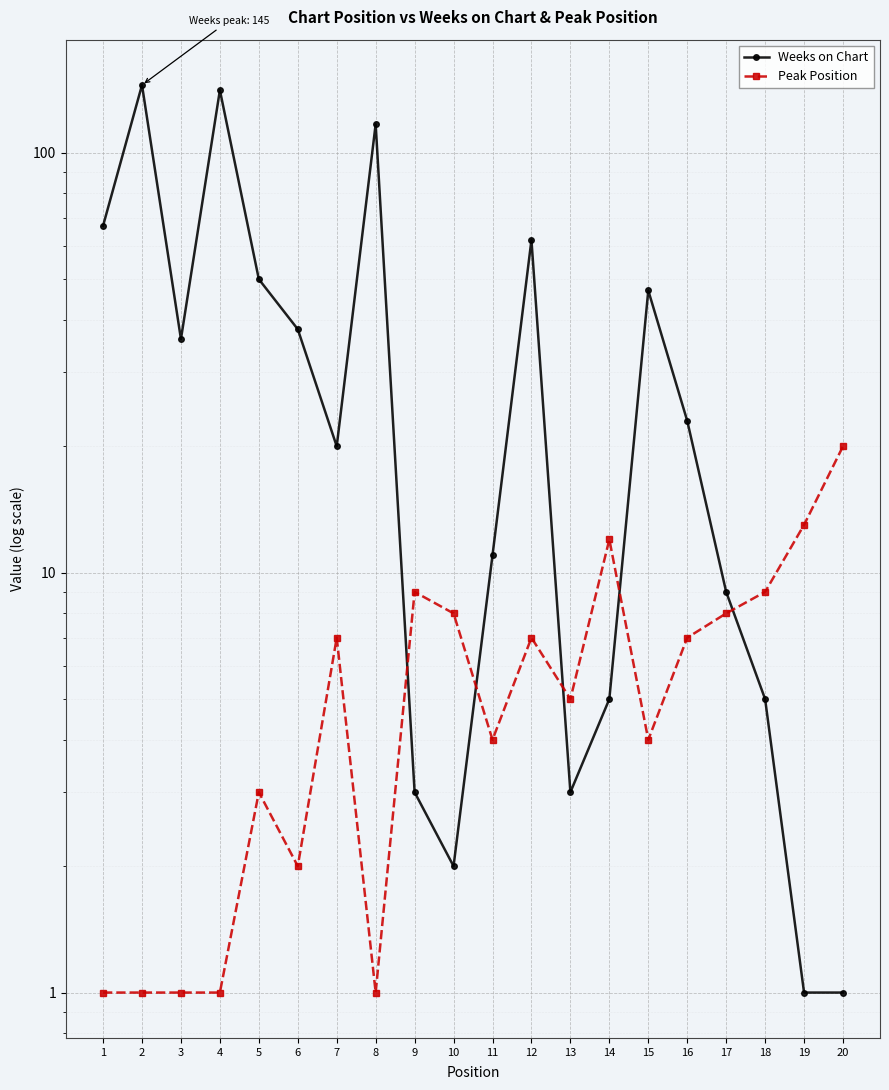

Reading left to right, what are all the values shown in this chart?

Weeks on Chart: 67	145	36	141	50	38	20	117	3	2	11	62	3	5	47	23	9	5	1	1
Peak Position: 1	1	1	1	3	2	7	1	9	8	4	7	5	12	4	7	8	9	13	20